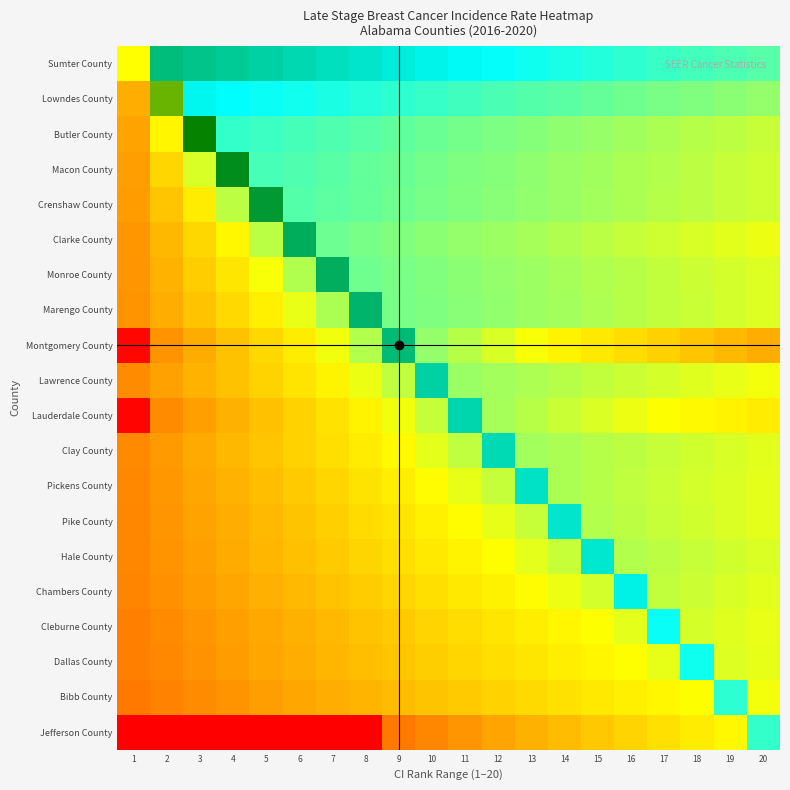

Rank the series at 13 from highest to lowest value.

Pickens County, Sumter County, Lowndes County, Butler County, Macon County, Crenshaw County, Marengo County, Monroe County, Clay County, Clarke County, Lawrence County, Lauderdale County, Pike County, Hale County, Montgomery County, Chambers County, Cleburne County, Dallas County, Bibb County, Jefferson County